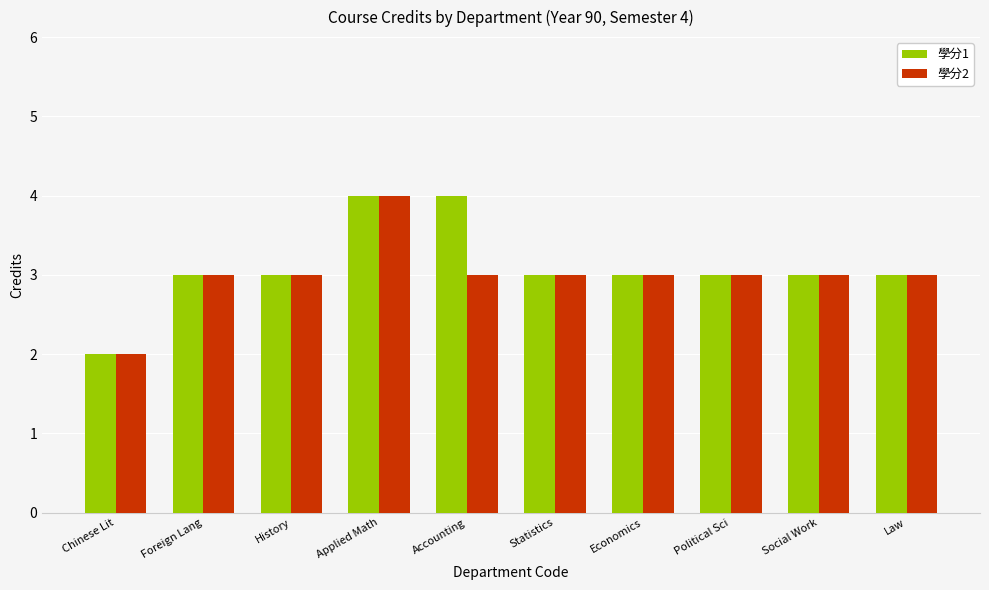

The 學分2 series shows 5 at Political Sci. True or false?

False